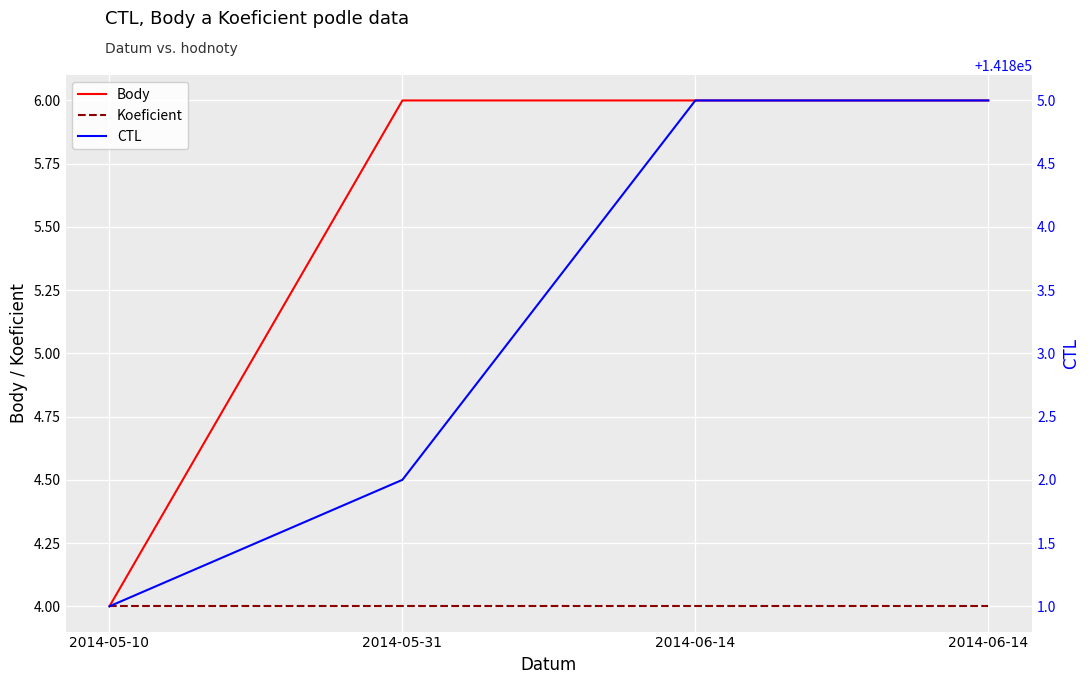

Reading left to right, list all the values displayed in this chart.

Body: 2014-05-10=4	2014-05-31=6	2014-06-14=6	2014-06-14=6
Koeficient: 2014-05-10=4	2014-05-31=4	2014-06-14=4	2014-06-14=4
CTL: 2014-05-10=141801	2014-05-31=141802	2014-06-14=141805	2014-06-14=141805